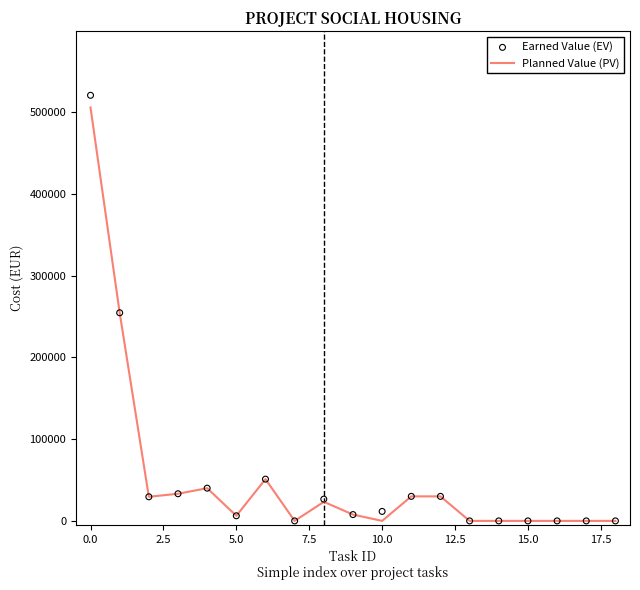

At how many categories does at least one series exceed 257247?

1